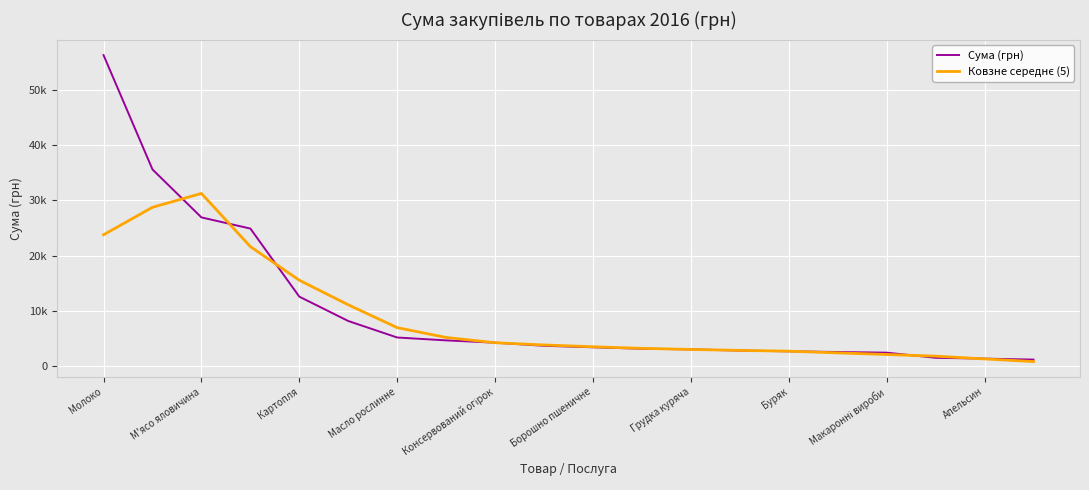

Which label corresponds to the largest value in the chart?

Молоко